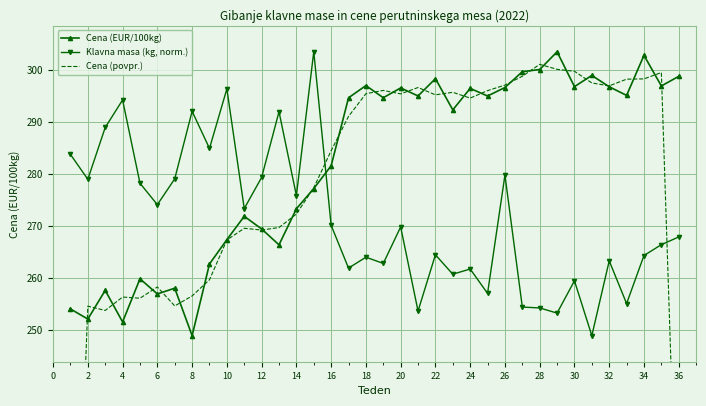

Rank the series by their maximum value, from lowest to highest.

Cena (povpr.), Cena (EUR/100kg), Klavna masa (kg, norm.)